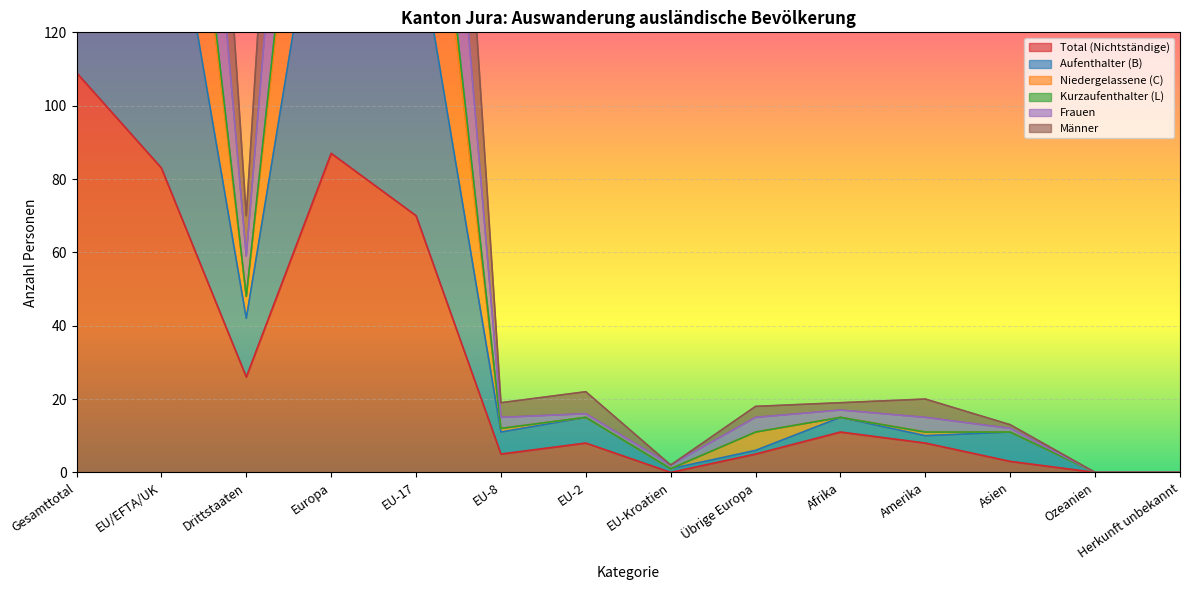

True or false: Total (Nichtständige) and Aufenthalter (B) cross at least once.

False